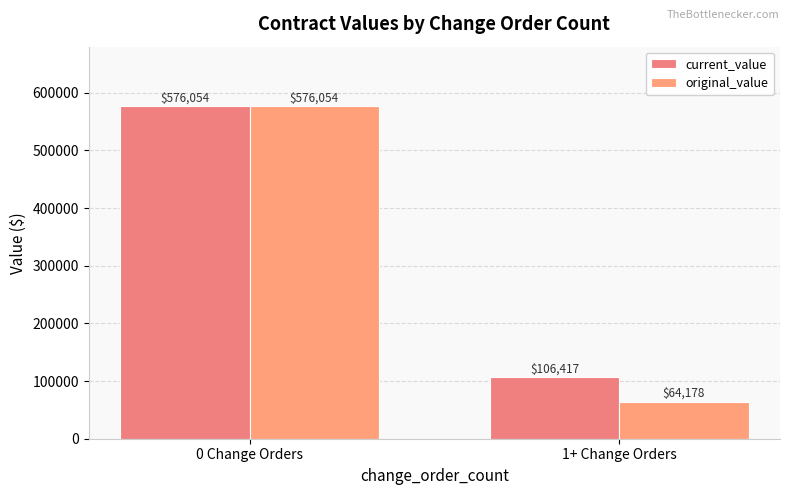

How many data points in current_value are less than 576053?

1